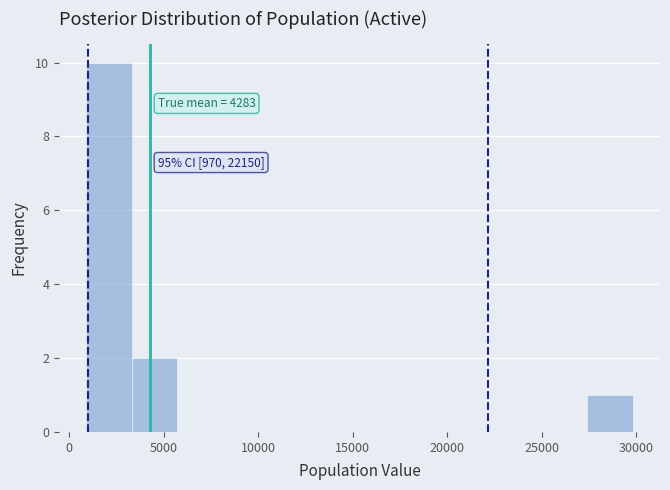

Which range on the x-axis has the tallest bar?

1000 to 3500